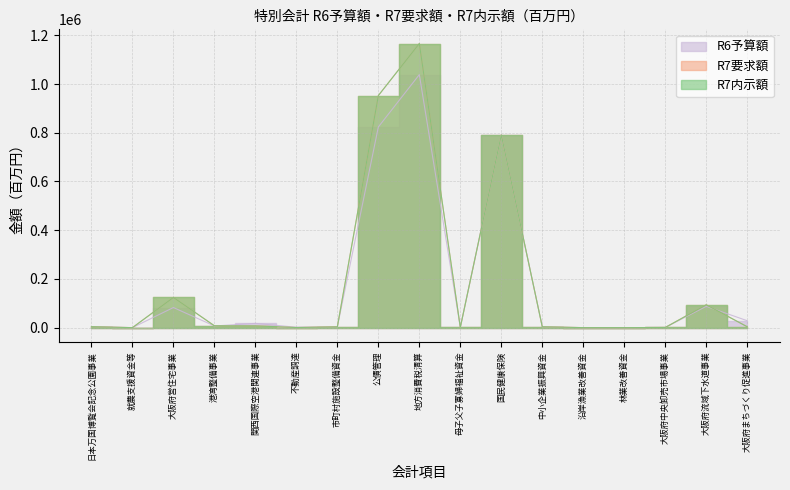

At which label does R7内示額 reach its peak?

地方消費税清算